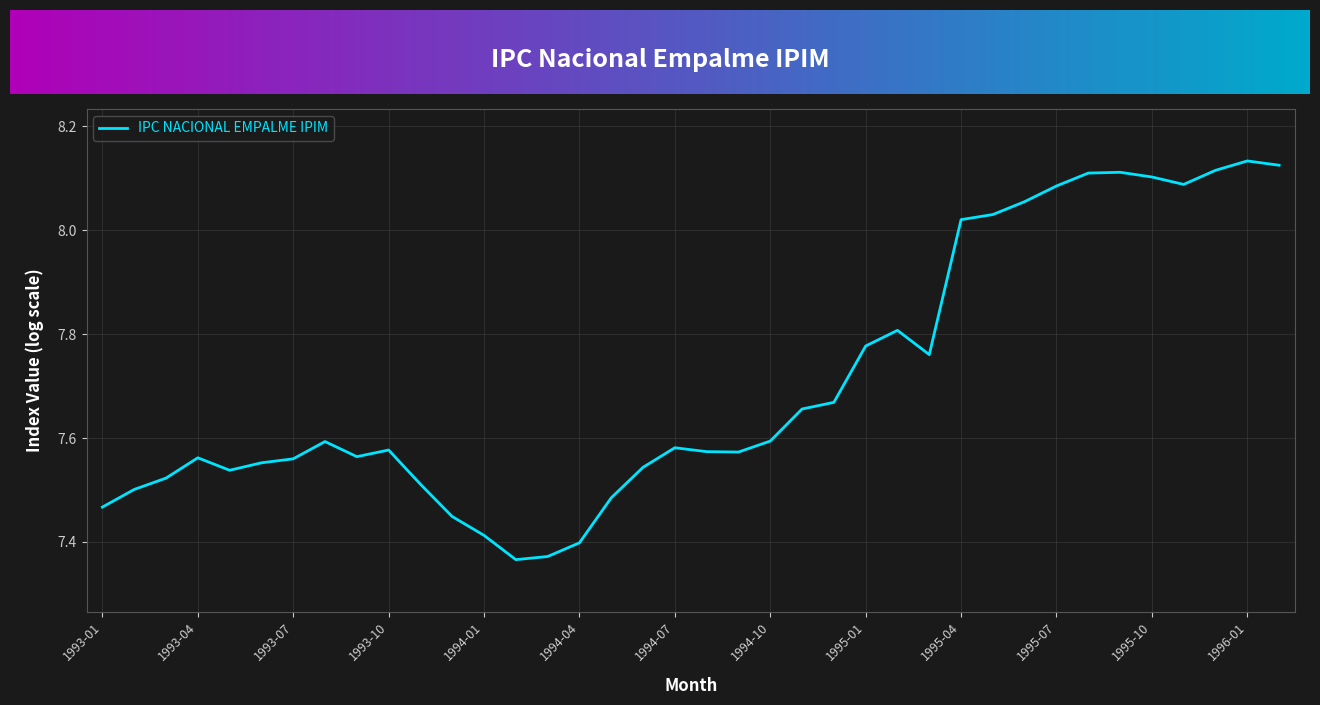

True or false: the data has more than 0 interior local peaks.

True